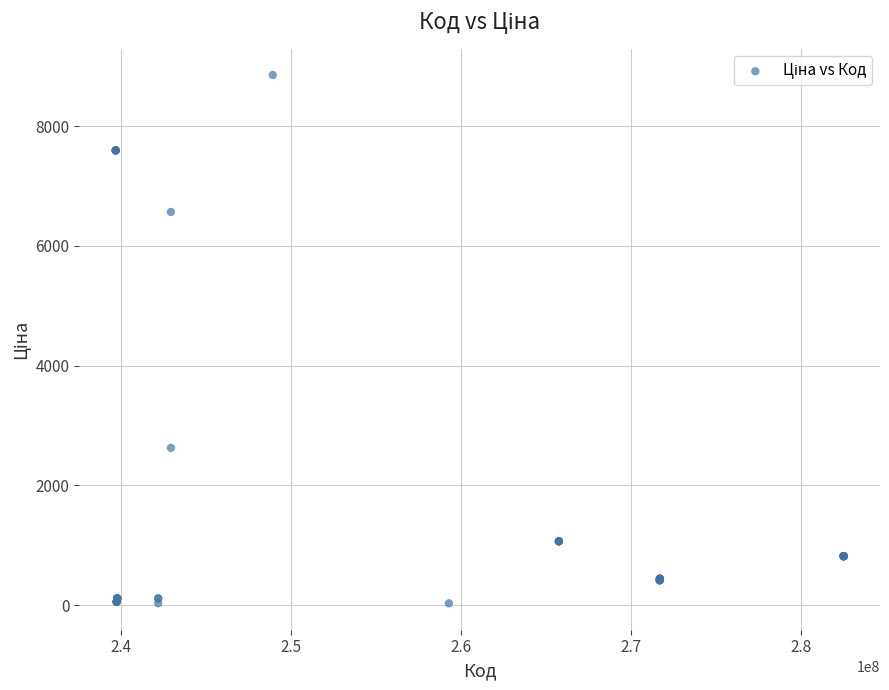

What Y value in the scatter plot is closest to 4444?

2627.5